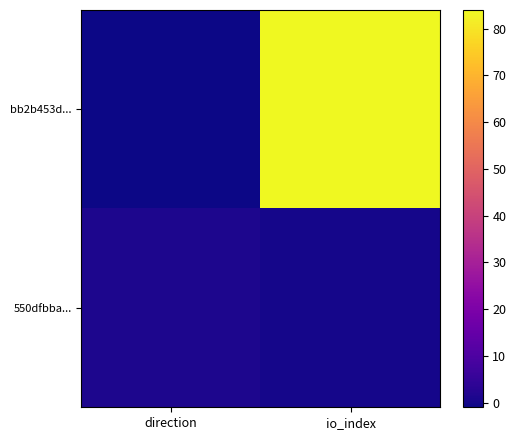

Rank the series by their average value, from highest to lowest.

bb2b453d..., 550dfbba...